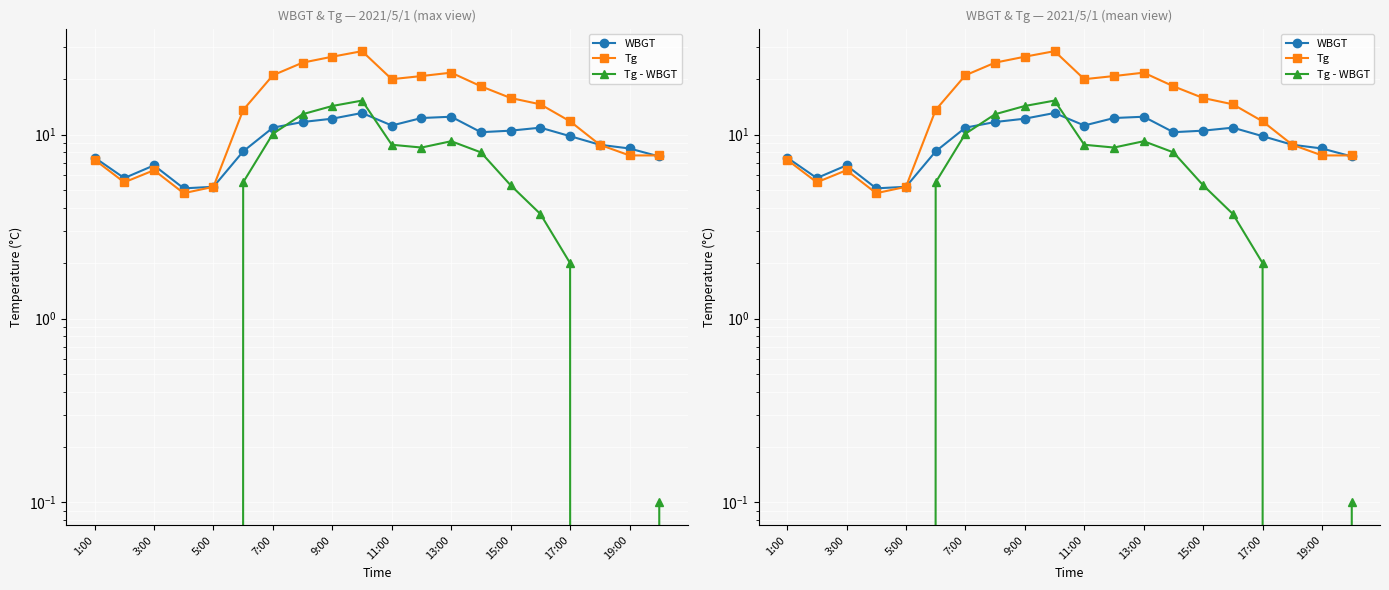

What is the lowest value of the Tg - WBGT series?

-0.7